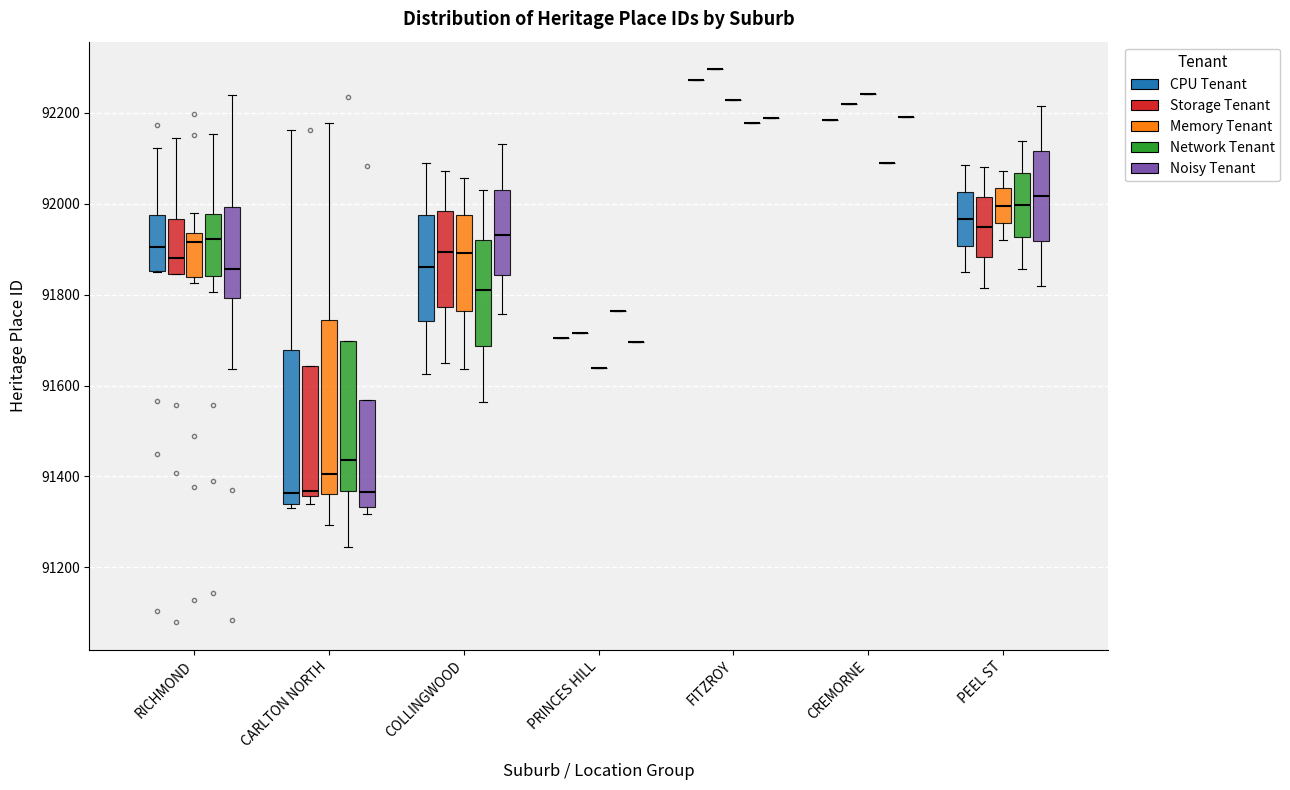

Reading left to right, read every box against the y-axis: the position of its median line, the range the box covers, and the ends of its whiskers. The values are not printed on the chart, so give them approximately, as read against the axis.

RICHMOND (CPU Tenant): median 91900, box 91860 to 91980, whiskers 91860 to 92120
RICHMOND (Storage Tenant): median 91880, box 91840 to 91960, whiskers 91840 to 92140
RICHMOND (Memory Tenant): median 91920, box 91840 to 91940, whiskers 91820 to 91980
RICHMOND (Network Tenant): median 91920, box 91840 to 91980, whiskers 91800 to 92160
RICHMOND (Noisy Tenant): median 91860, box 91800 to 92000, whiskers 91640 to 92240
CARLTON NORTH (CPU Tenant): median 91360, box 91340 to 91680, whiskers 91340 (just below the box's lower edge) to 92160
CARLTON NORTH (Storage Tenant): median 91360 (just above the box's lower edge), box 91360 to 91640, whiskers 91340 to 91640
CARLTON NORTH (Memory Tenant): median 91400, box 91360 to 91740, whiskers 91300 to 92180
CARLTON NORTH (Network Tenant): median 91440, box 91360 to 91700, whiskers 91240 to 91700
CARLTON NORTH (Noisy Tenant): median 91360, box 91340 to 91560, whiskers 91320 to 91560
COLLINGWOOD (CPU Tenant): median 91860, box 91740 to 91980, whiskers 91620 to 92080
COLLINGWOOD (Storage Tenant): median 91900, box 91780 to 91980, whiskers 91640 to 92080
COLLINGWOOD (Memory Tenant): median 91900, box 91760 to 91980, whiskers 91640 to 92060
COLLINGWOOD (Network Tenant): median 91820, box 91680 to 91920, whiskers 91560 to 92040
COLLINGWOOD (Noisy Tenant): median 91940, box 91840 to 92040, whiskers 91760 to 92140
PRINCES HILL (CPU Tenant): box collapsed to a line at 91700, whiskers 91700 to 91700
PRINCES HILL (Storage Tenant): box collapsed to a line at 91720, whiskers 91720 to 91720
PRINCES HILL (Memory Tenant): box collapsed to a line at 91640, whiskers 91640 to 91640
PRINCES HILL (Network Tenant): box collapsed to a line at 91760, whiskers 91760 to 91760
PRINCES HILL (Noisy Tenant): box collapsed to a line at 91700, whiskers 91700 to 91700
FITZROY (CPU Tenant): box collapsed to a line at 92280, whiskers 92280 to 92280
FITZROY (Storage Tenant): box collapsed to a line at 92300, whiskers 92300 to 92300
FITZROY (Memory Tenant): box collapsed to a line at 92220, whiskers 92220 to 92220
FITZROY (Network Tenant): box collapsed to a line at 92180, whiskers 92180 to 92180
FITZROY (Noisy Tenant): box collapsed to a line at 92180, whiskers 92180 to 92180
CREMORNE (CPU Tenant): box collapsed to a line at 92180, whiskers 92180 to 92180
CREMORNE (Storage Tenant): box collapsed to a line at 92220, whiskers 92220 to 92220
CREMORNE (Memory Tenant): box collapsed to a line at 92240, whiskers 92240 to 92240
CREMORNE (Network Tenant): box collapsed to a line at 92080, whiskers 92080 to 92080
CREMORNE (Noisy Tenant): box collapsed to a line at 92200, whiskers 92200 to 92200
PEEL ST (CPU Tenant): median 91960, box 91900 to 92020, whiskers 91840 to 92080
PEEL ST (Storage Tenant): median 91940, box 91880 to 92020, whiskers 91820 to 92080
PEEL ST (Memory Tenant): median 92000, box 91960 to 92040, whiskers 91920 to 92080
PEEL ST (Network Tenant): median 92000, box 91920 to 92060, whiskers 91860 to 92140
PEEL ST (Noisy Tenant): median 92020, box 91920 to 92120, whiskers 91820 to 92220